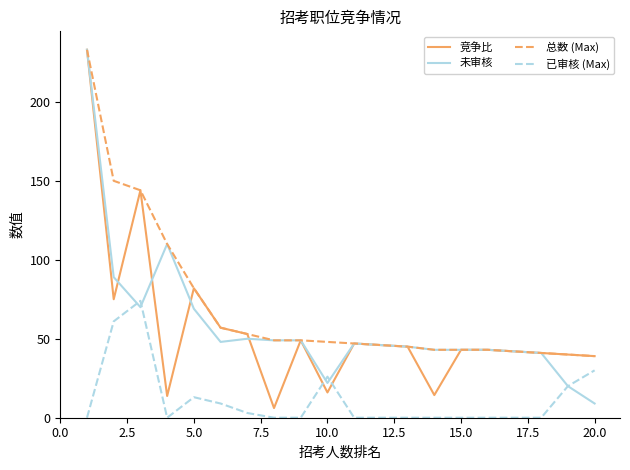

Count the number of categories in the chart.

20